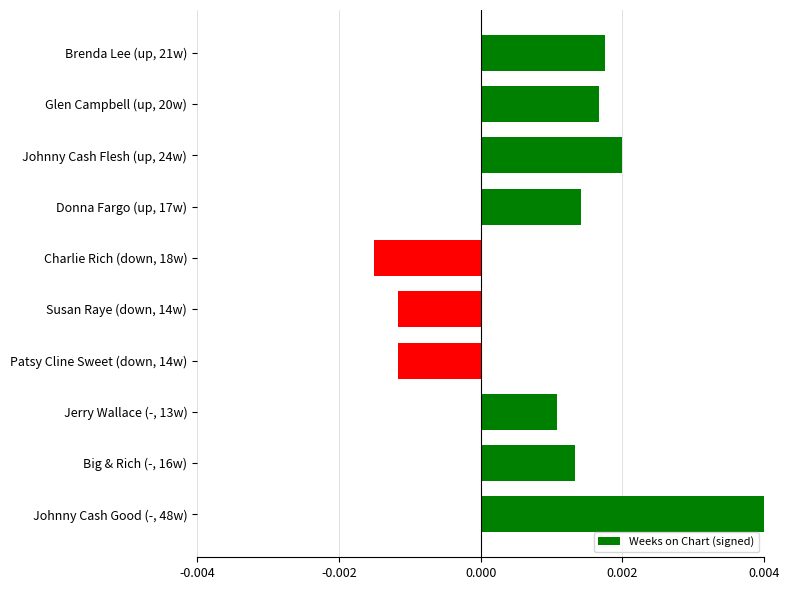

What is the label of the 9th bar from the top?

Big & Rich (-, 16w)